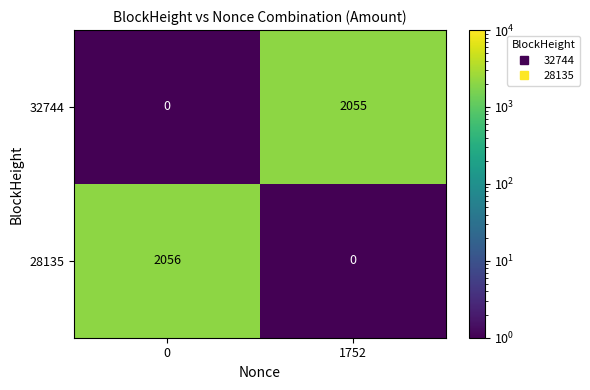

What is the sum of the 32744 values at 1752 and 0?

2055